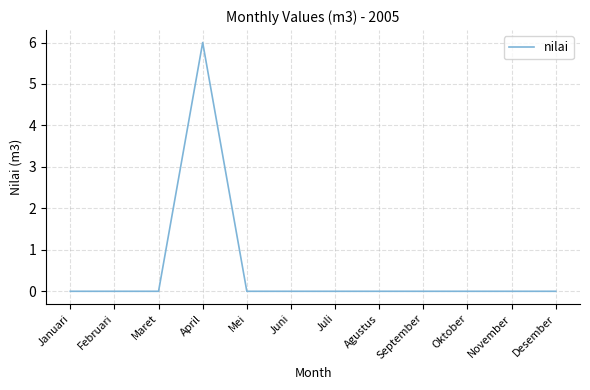

At which category does the chart reach its peak across all series?

April